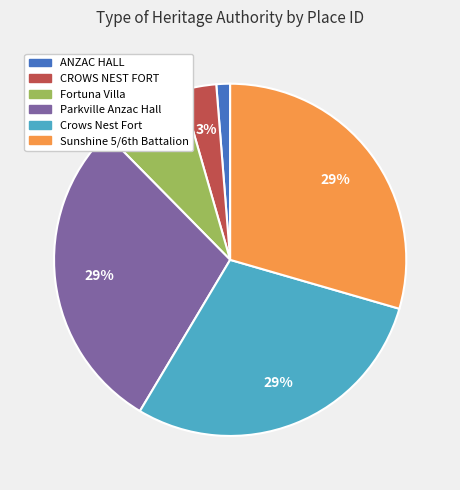

What percentage is the ANZAC HALL slice, to the nearest percent?

1%